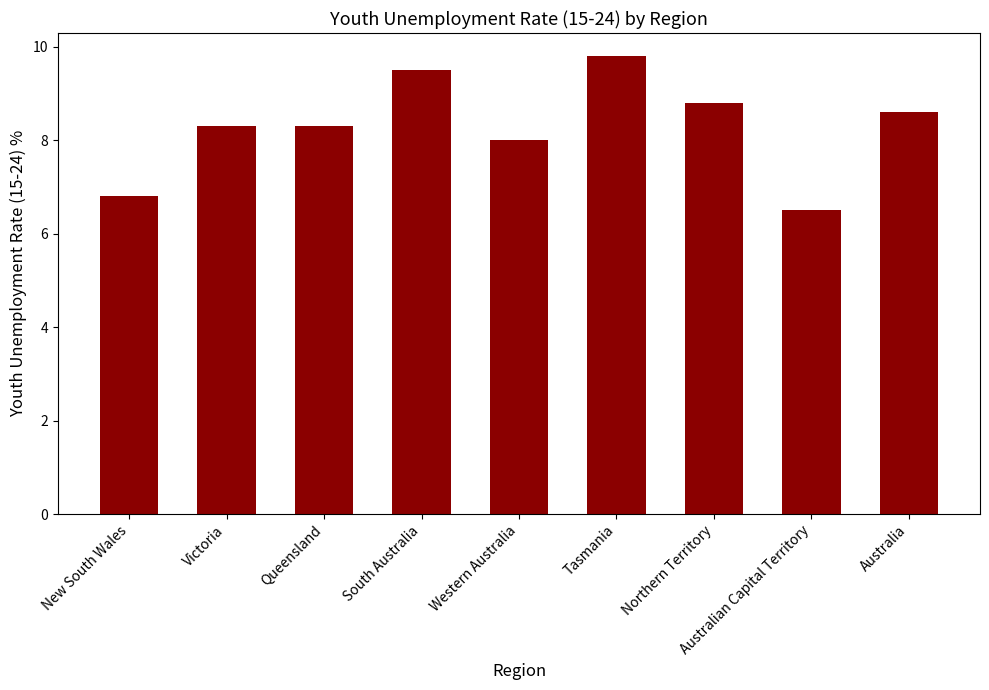

What is the label of the 3rd bar from the right?

Northern Territory